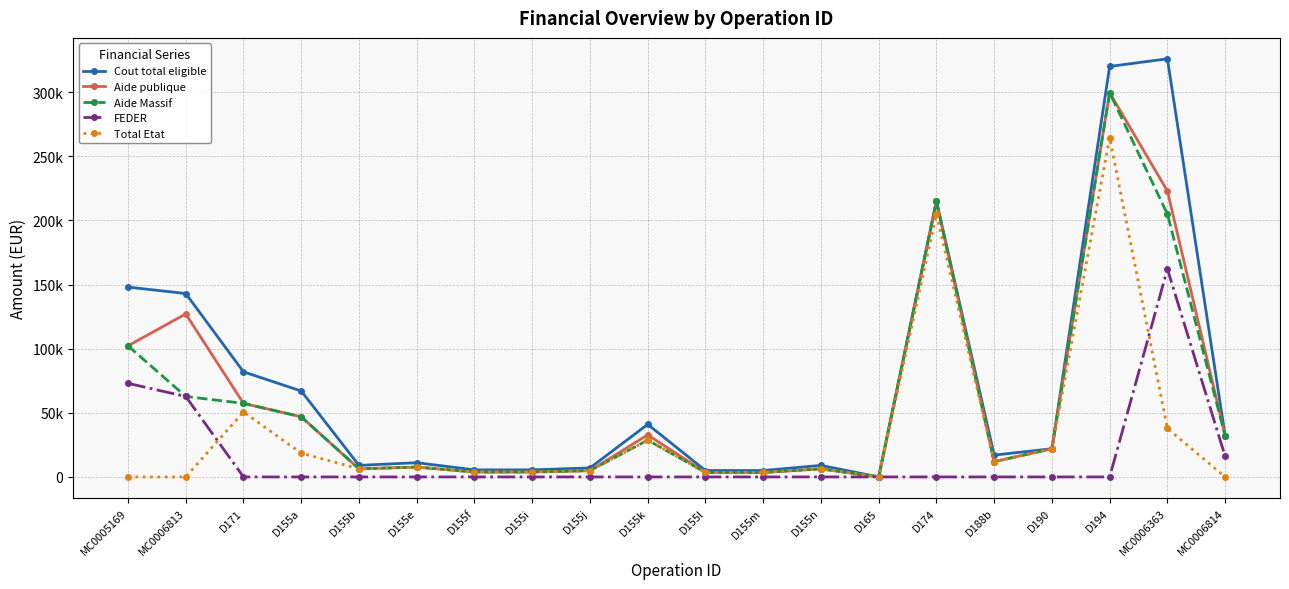

Does the chart have visible grid lines?

Yes